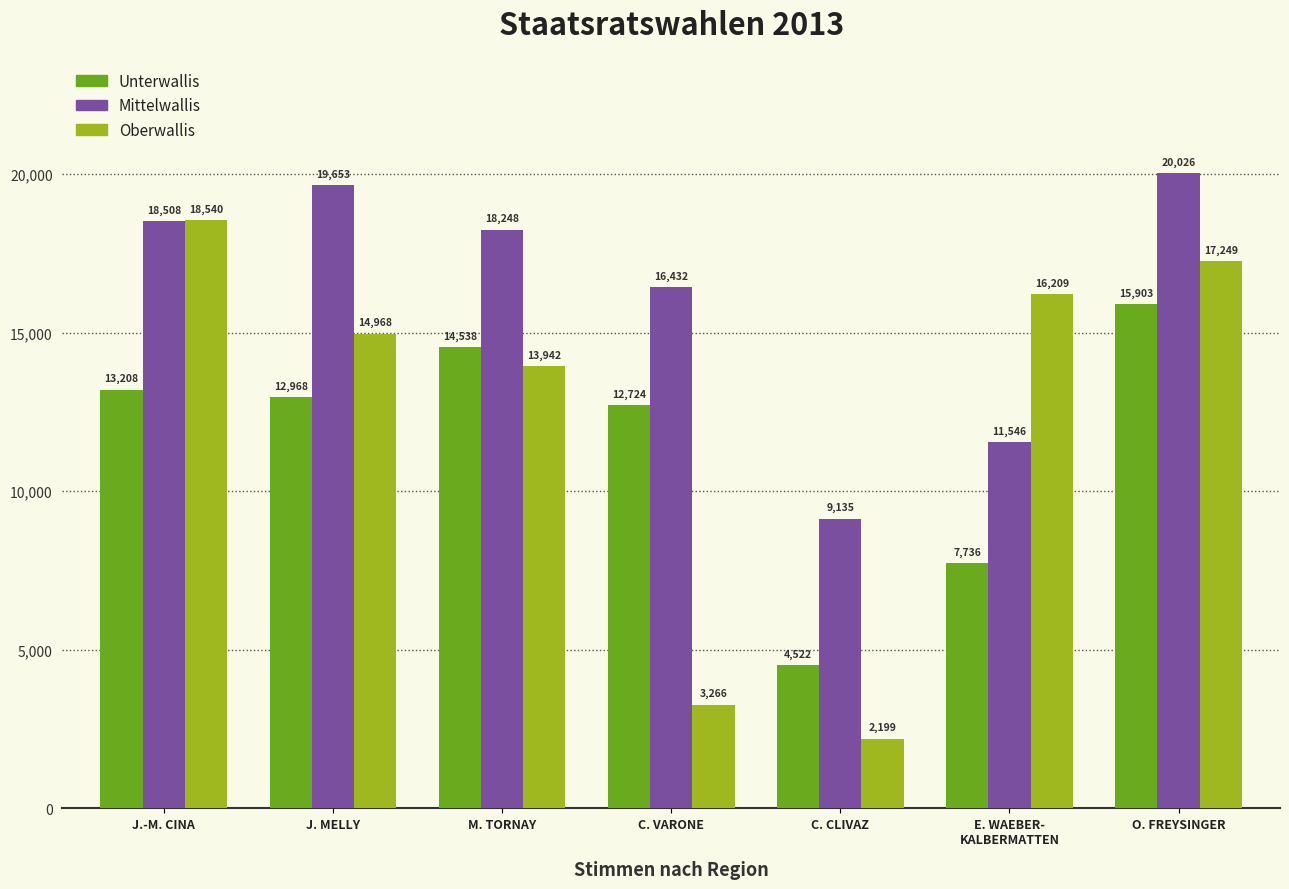

What is the highest value of the Oberwallis series?

18540